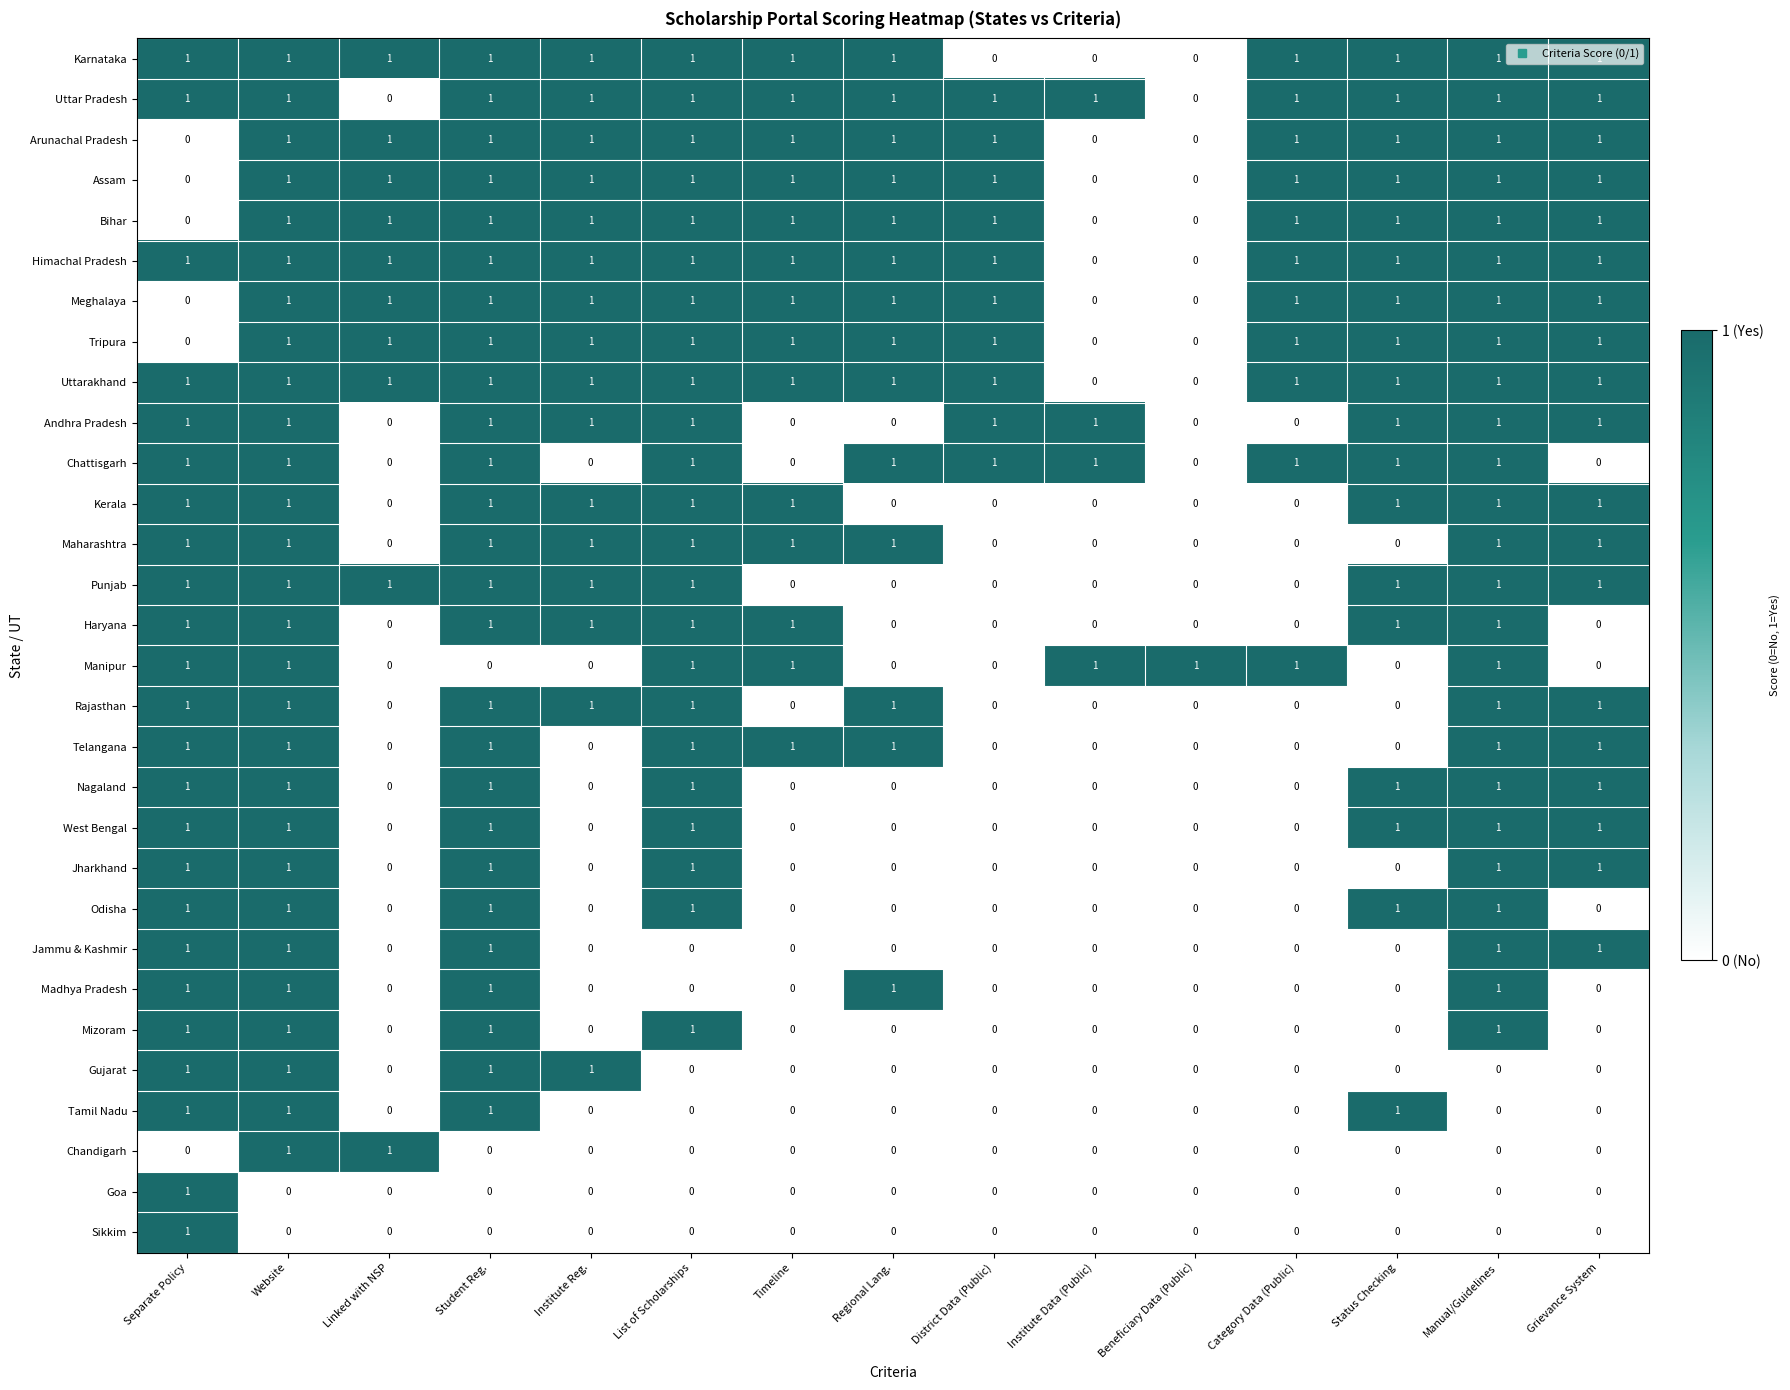

How many values in the Manipur series are below 1?

7